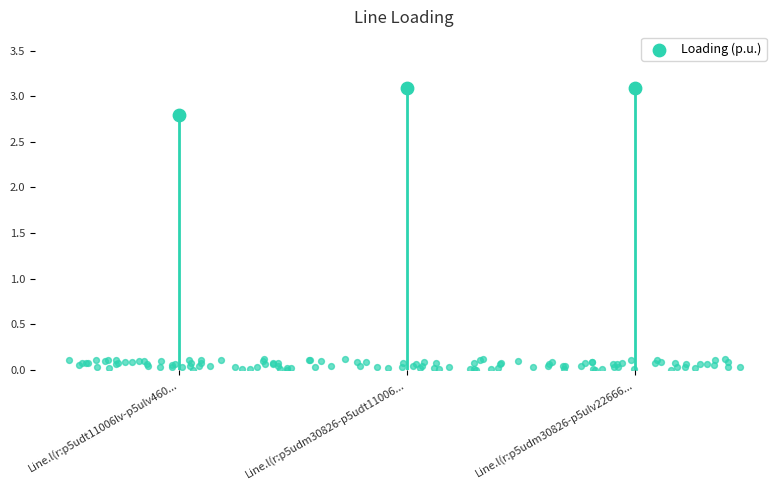

Between Line.l(r:p5udt11006lv-p5ulv460... and Line.l(r:p5udm30826-p5ulv22666..., which is larger?

Line.l(r:p5udm30826-p5ulv22666...